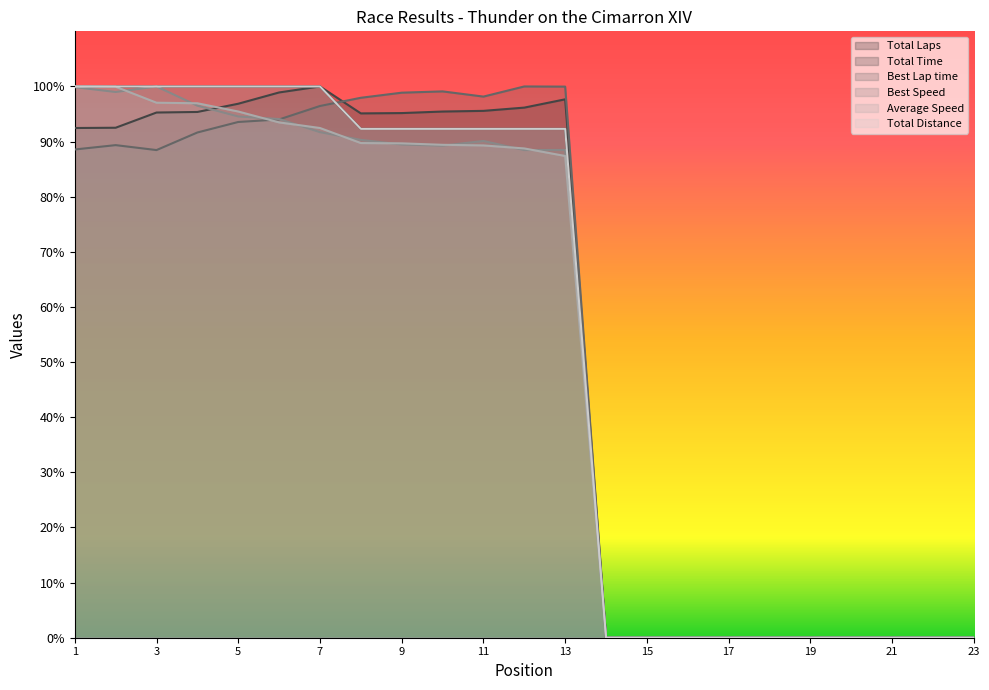

Does the chart display data point markers on the line(s)?

No